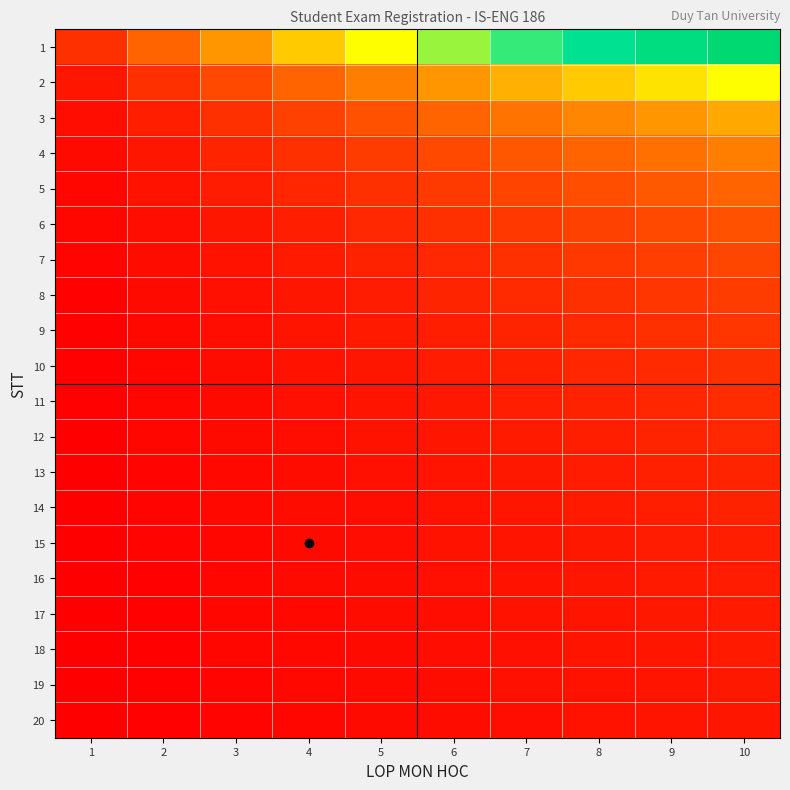

List the series in order of their peak value, lowest first.

20, 19, 18, 17, 16, 15, 14, 13, 12, 11, 10, 9, 8, 7, 6, 5, 4, 3, 2, 1